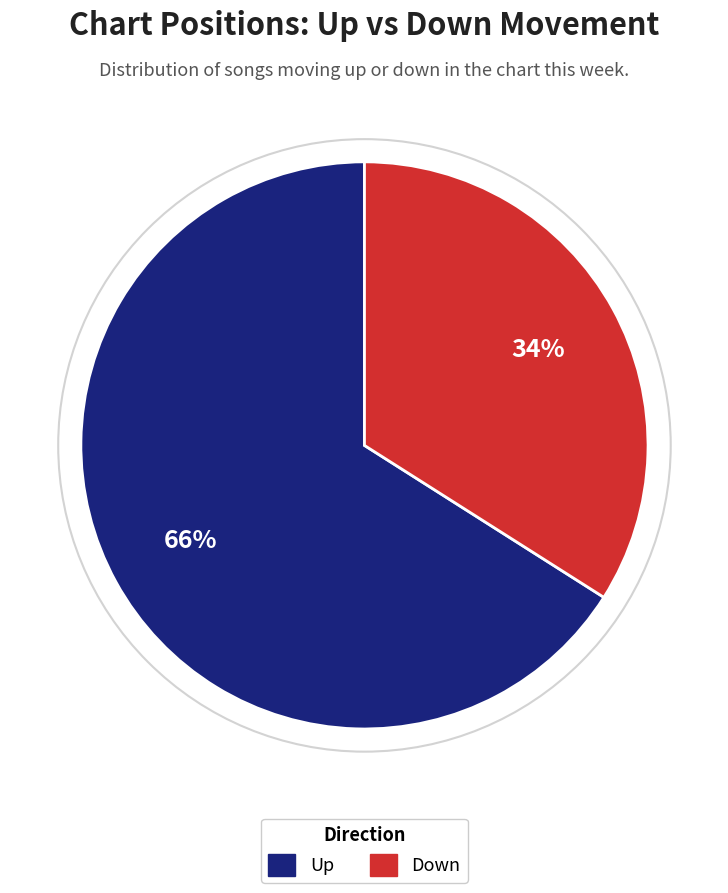

How many segments does this pie chart have?

2